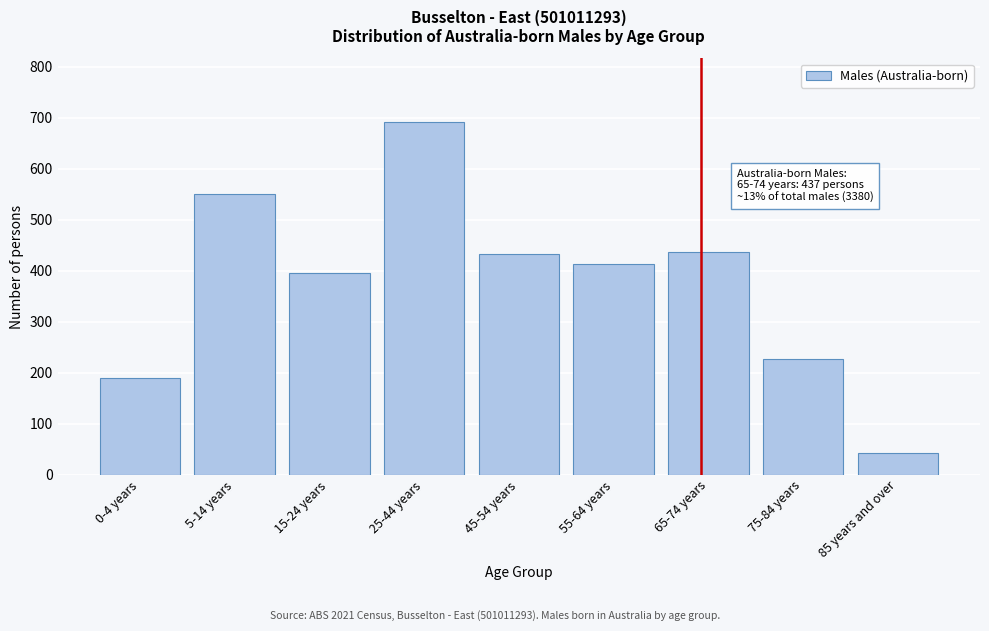

Reading right to left, list all the values displayed in this chart.

42	226	437	413	433	692	396	550	190